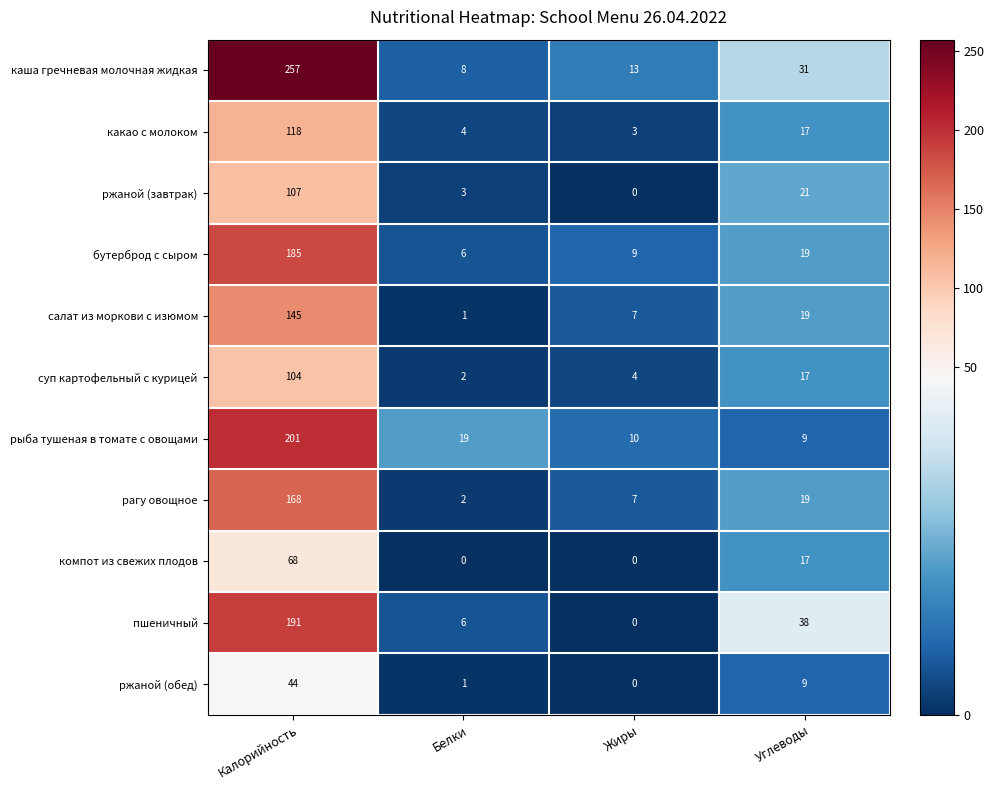

At how many categories does at least one series exceed 82?

1